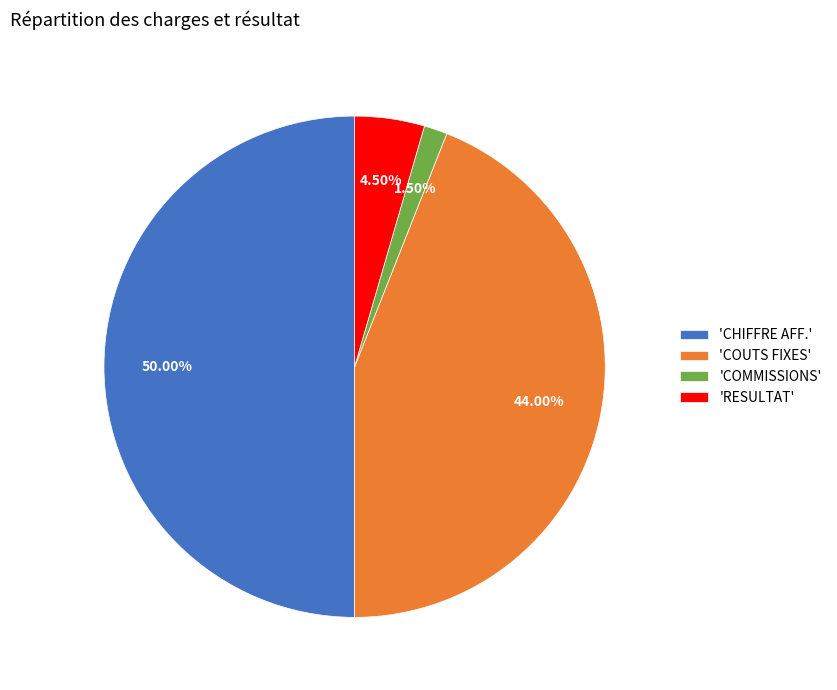

Which category has the biggest portion of the pie?

'CHIFFRE AFF.'